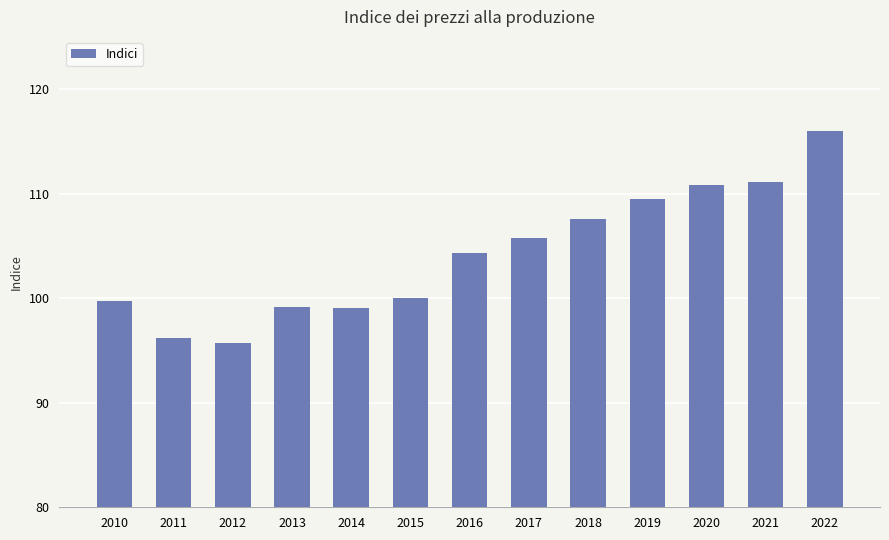

What is the value of the 5th bar from the left?

99.1